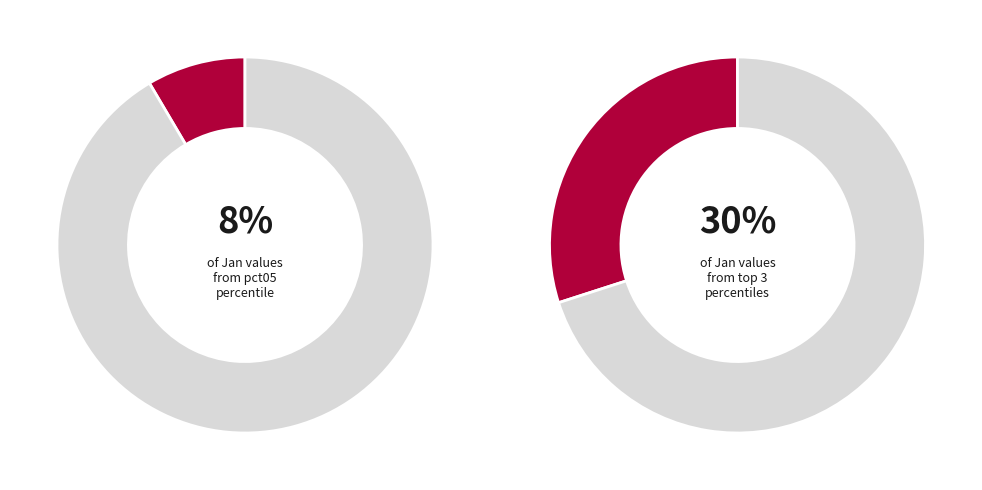

To the nearest percent, what portion does pct05 represent?

8%